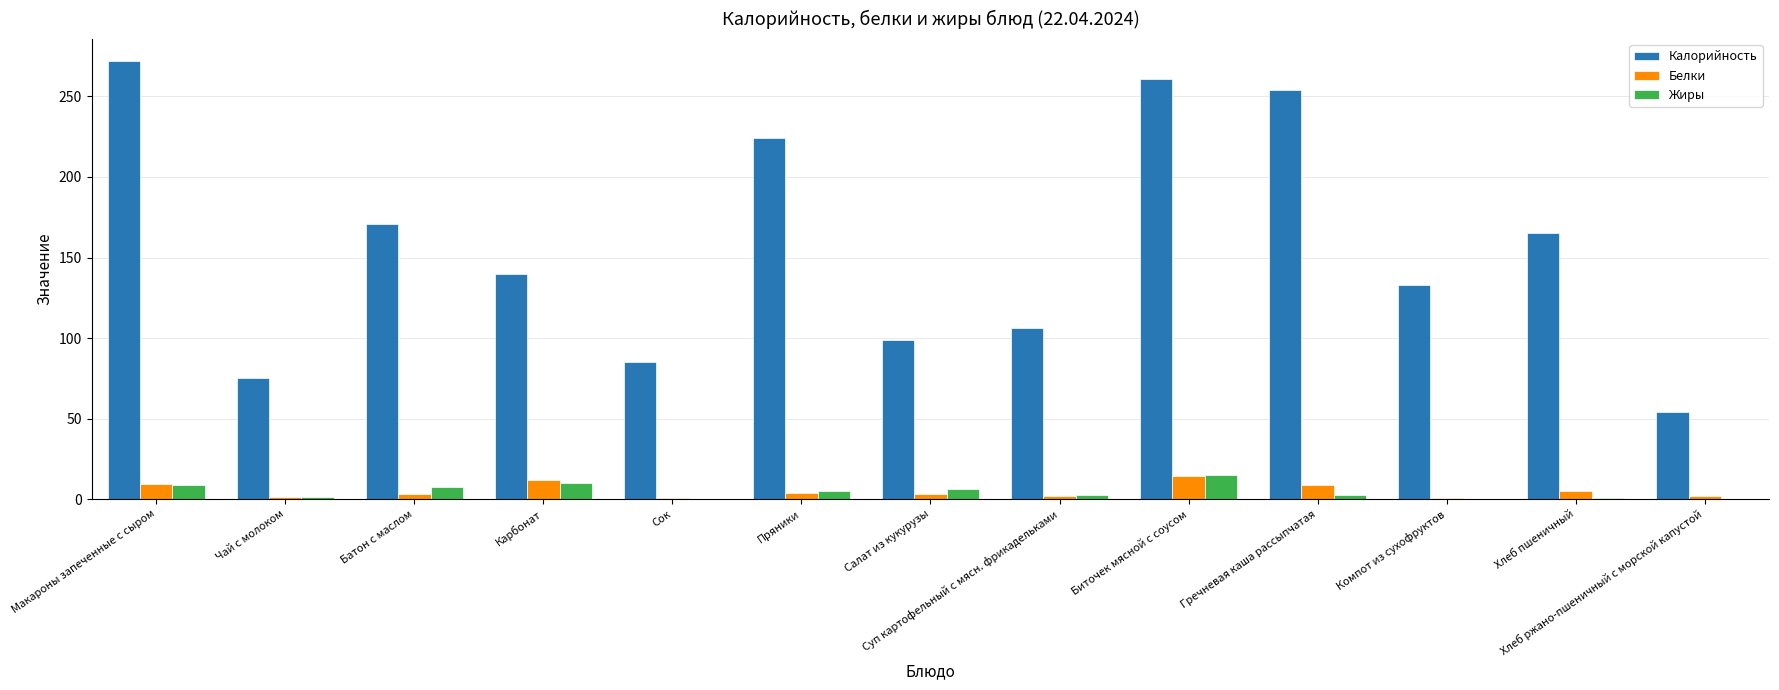

True or false: Калорийность has a value of 224.0 at Пряники.

True